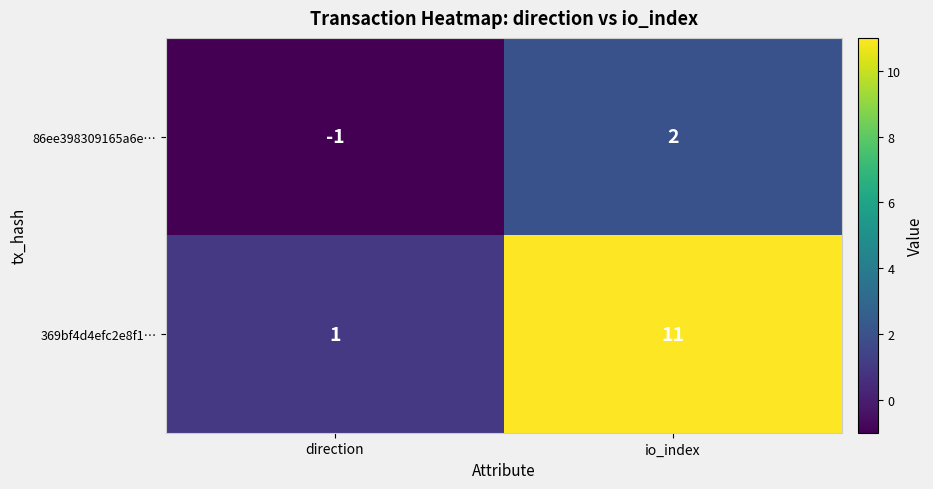

Reading left to right, list all the values displayed in this chart.

86ee398309165a6e…: direction=-1	io_index=2
369bf4d4efc2e8f1…: direction=1	io_index=11